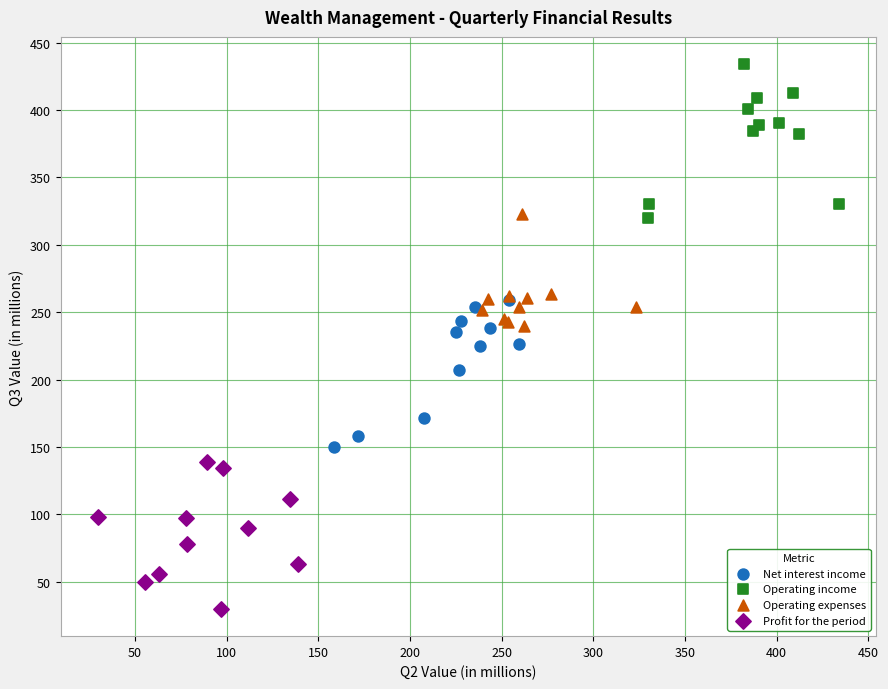

Which series contains the highest Y value?

Operating income